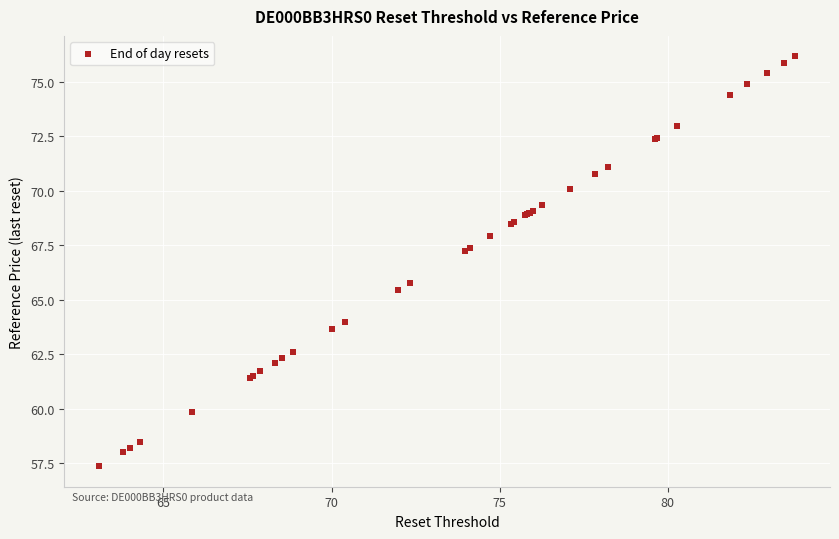

What Y value in the scatter plot is closest to 66?

65.8